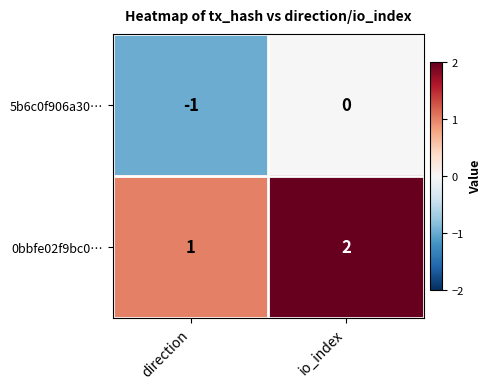

What is the sum of the 0bbfe02f9bc0… values at io_index and direction?

3